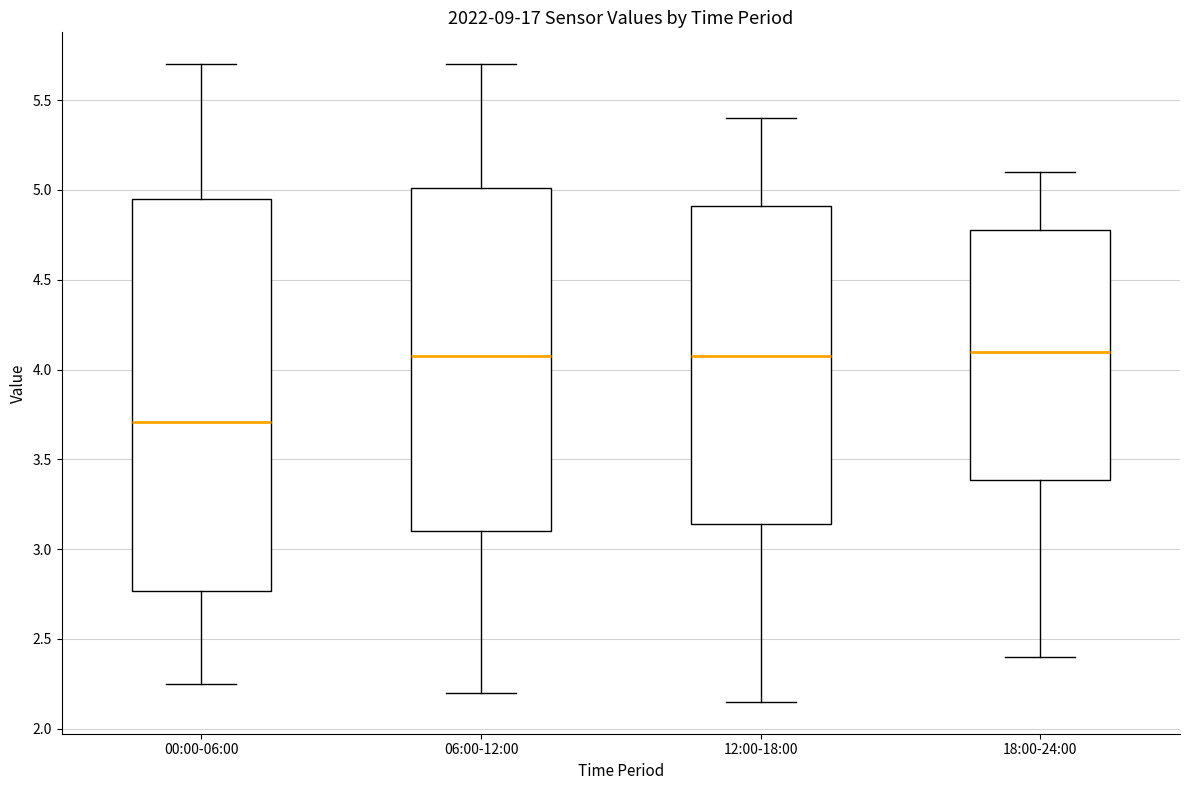

Where is the upper edge of the box for 00:00-06:00 on the y-axis? The values are not printed on the chart, so give them approximately, as read against the axis.

4.95